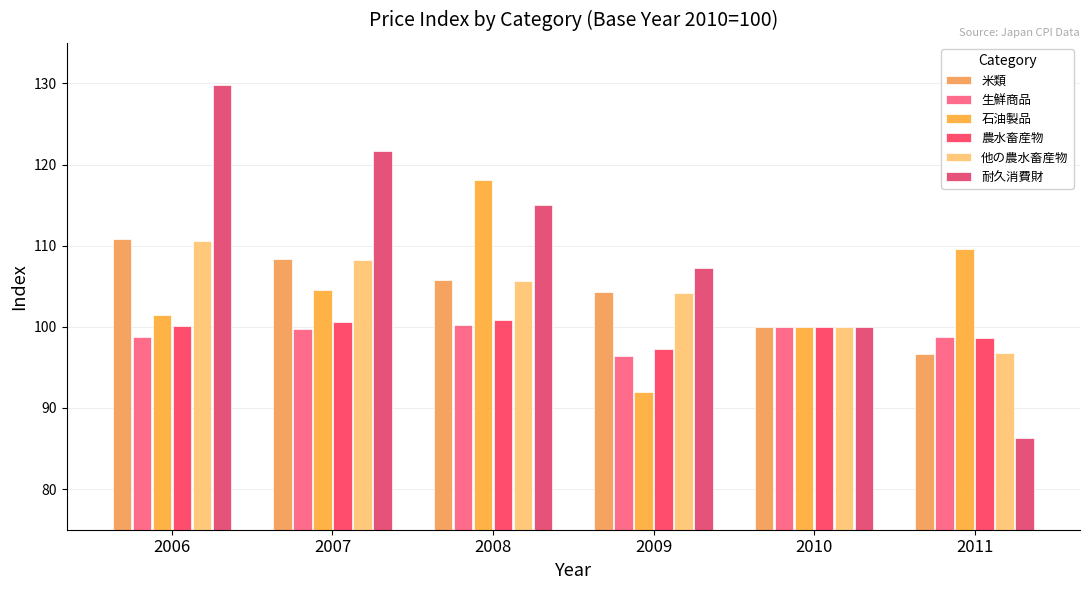

What is the difference between the highest and lowest values at 2008?

17.9